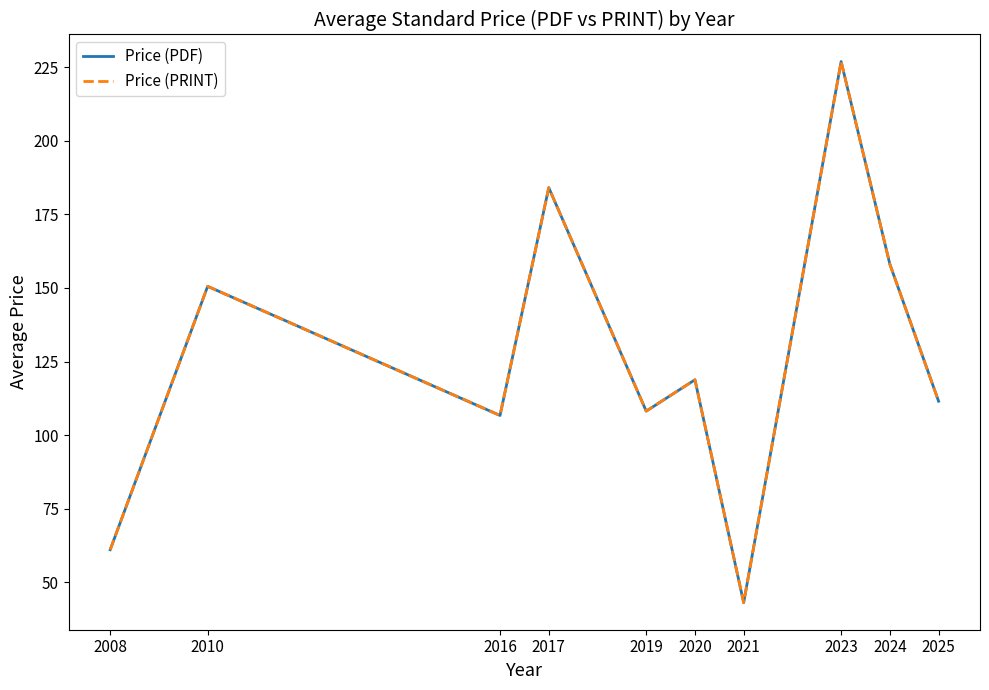

Rank the series at 2024 from highest to lowest value.

Price (PDF), Price (PRINT)